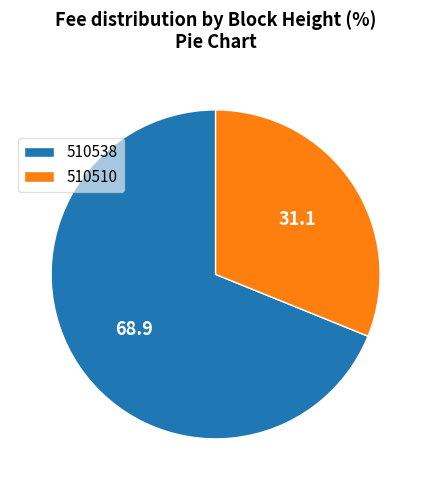

Count the number of slices in the pie.

2